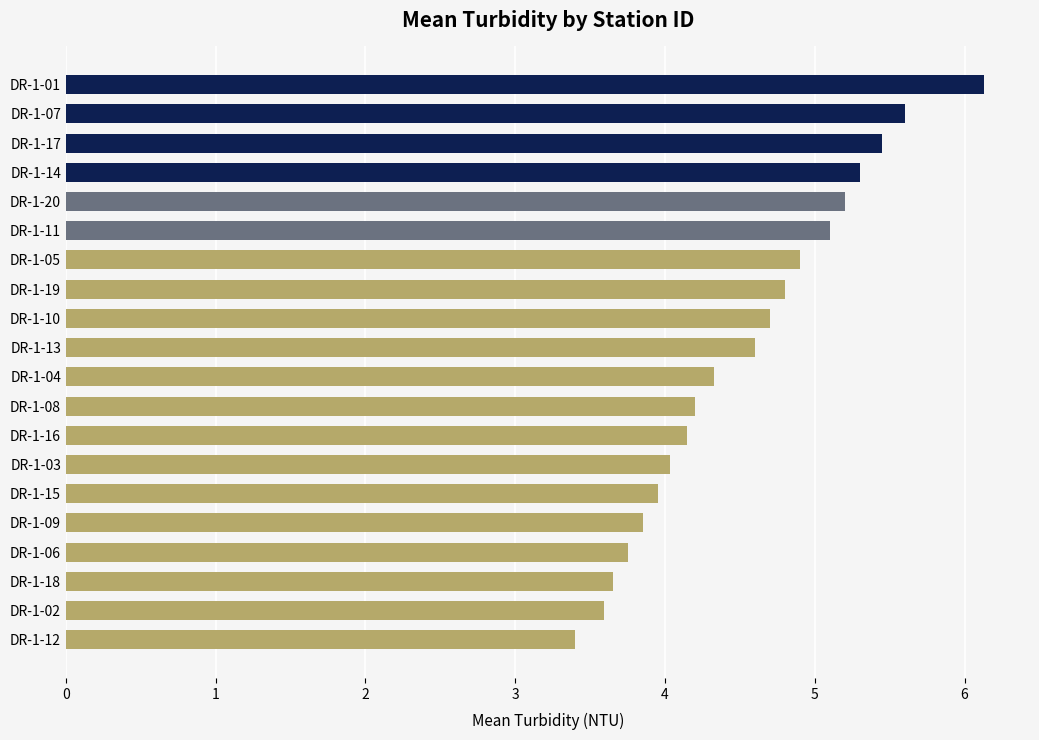

Is it true that the value at DR-1-02 is 6.1?

False